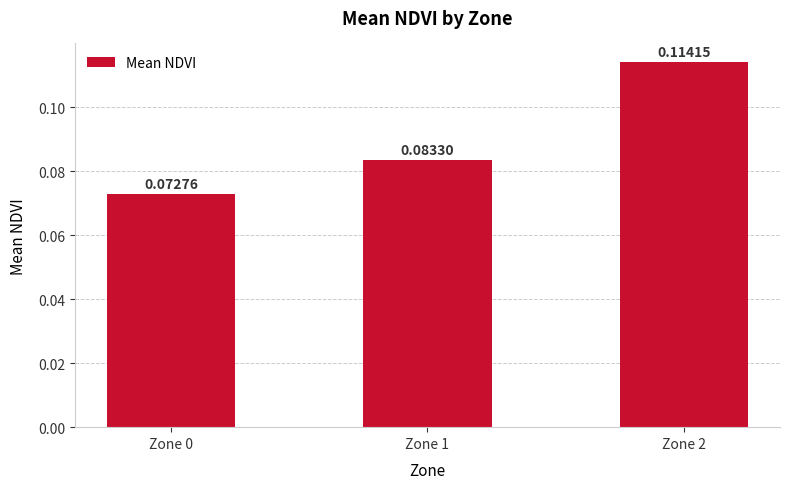

How many series are shown in this chart?

1